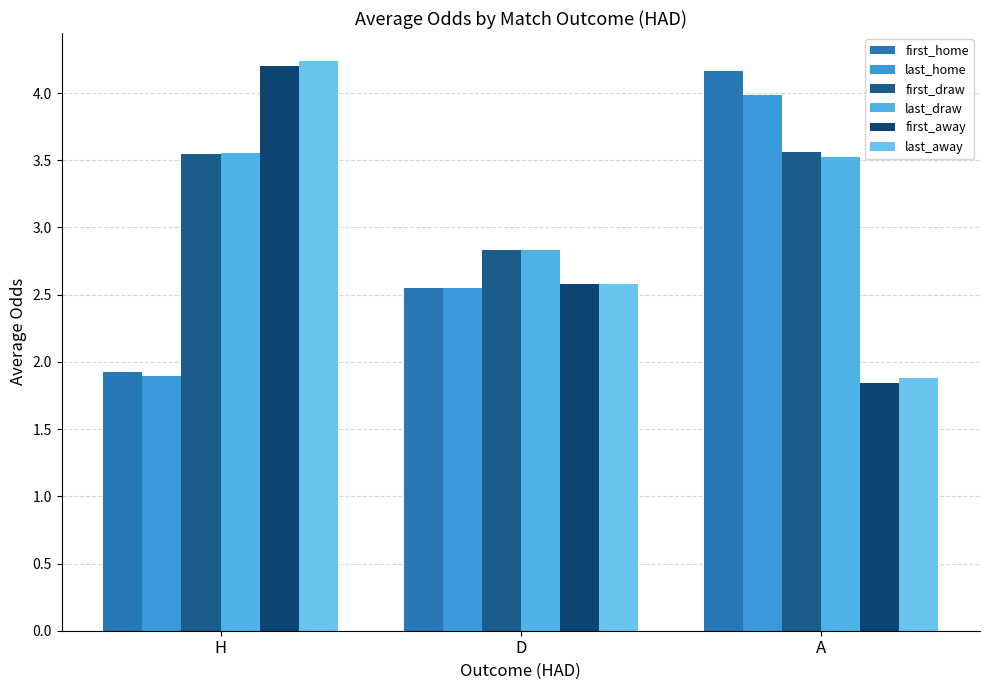

What are all the series names shown in the legend?

first_home, last_home, first_draw, last_draw, first_away, last_away